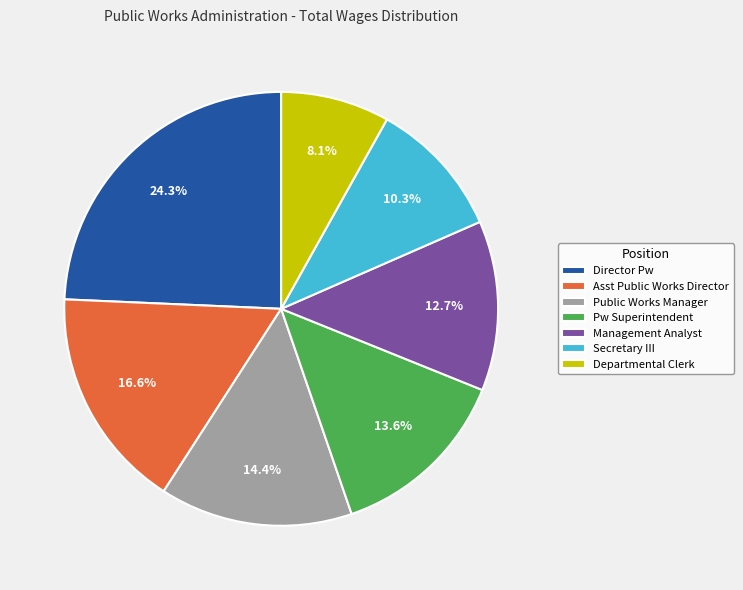

The Management Analyst slice represents 13% of the pie. True or false?

True